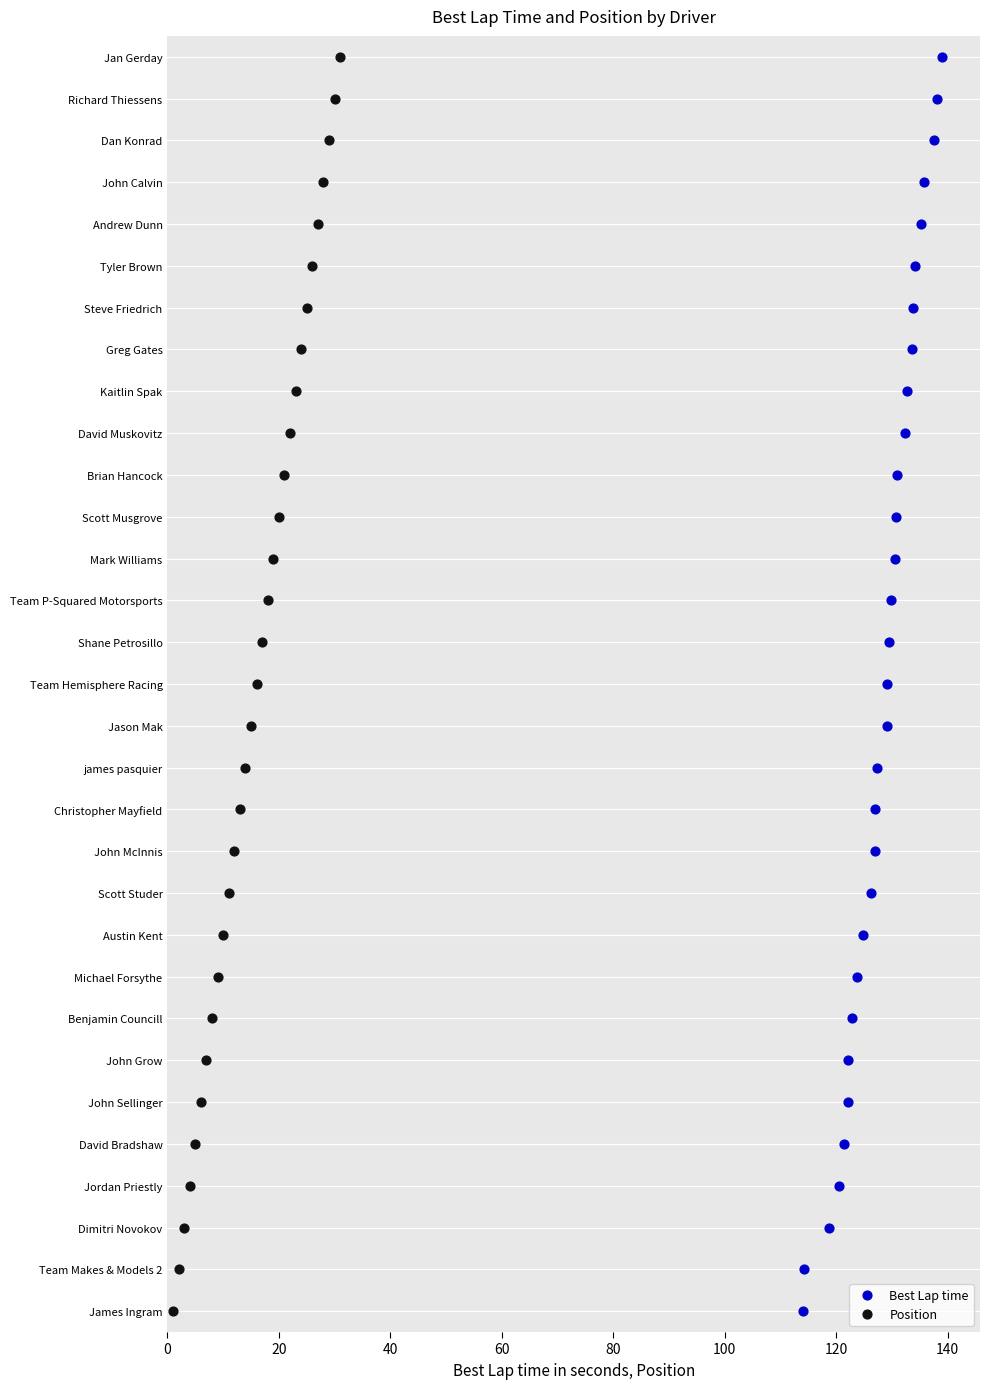

Which series reaches the minimum Y coordinate?

Best Lap time